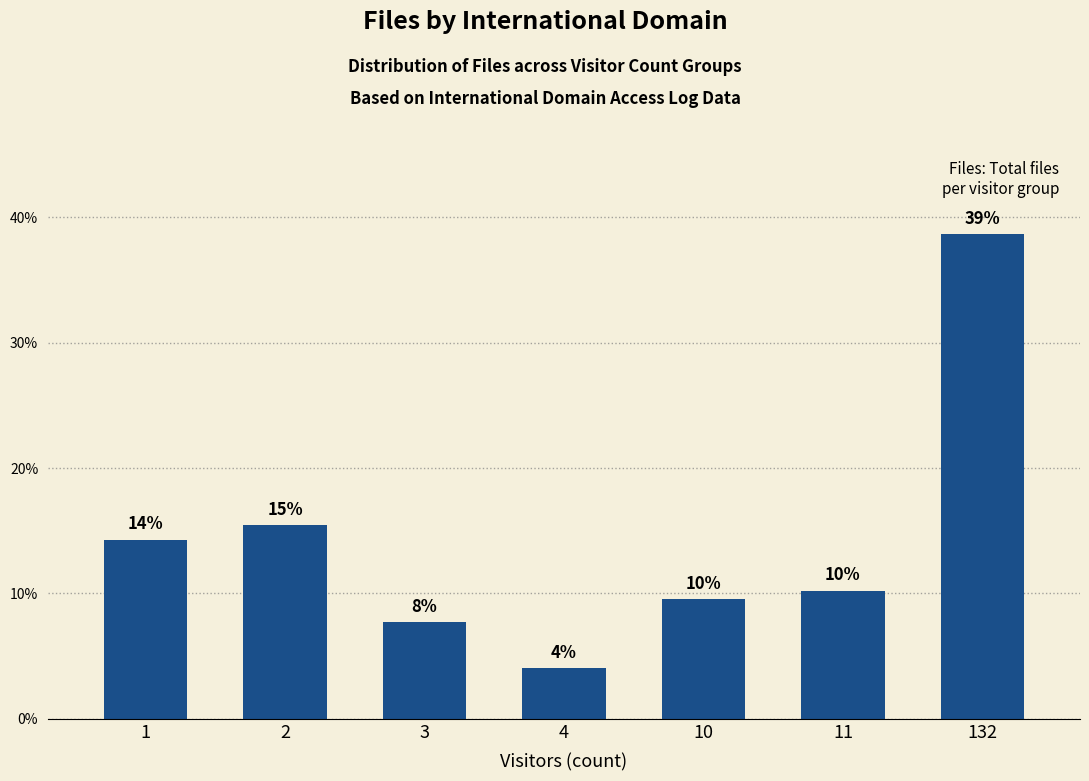

List the labels in order of value, smallest first.

4, 3, 10, 11, 1, 2, 132